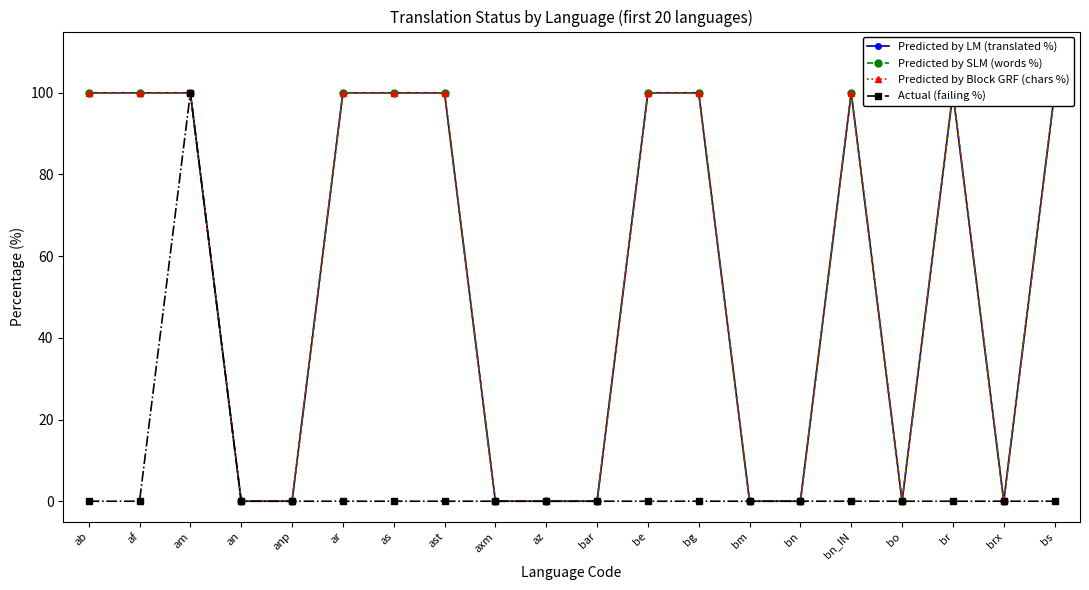

Which series has the largest total across all categories?

Predicted by LM (translated %)